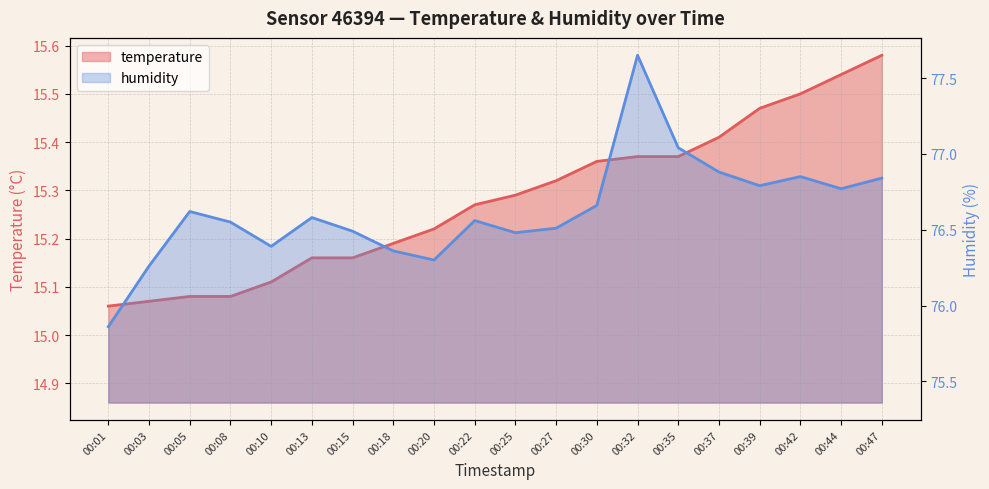

List the series in order of their peak value, highest first.

humidity, temperature